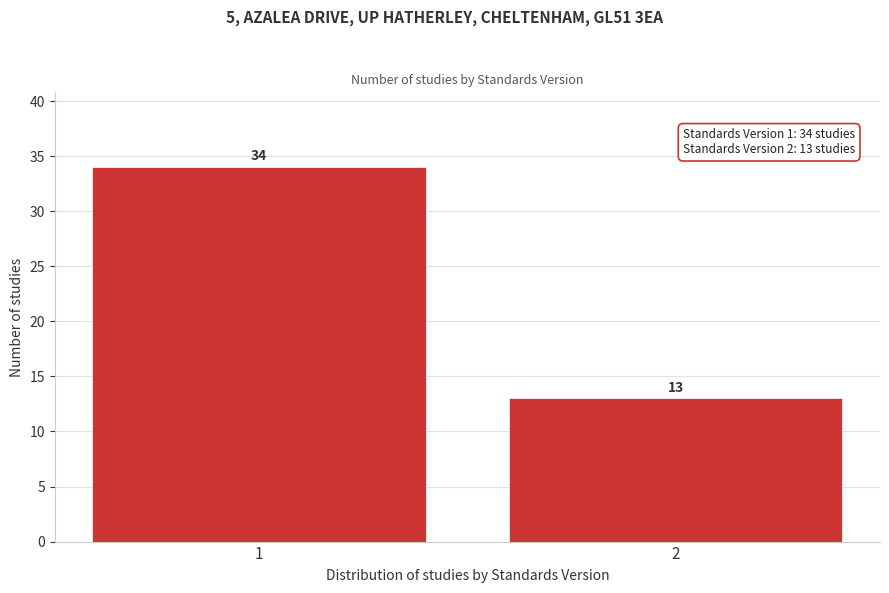

Reading right to left, list all the values displayed in this chart.

2=13	1=34